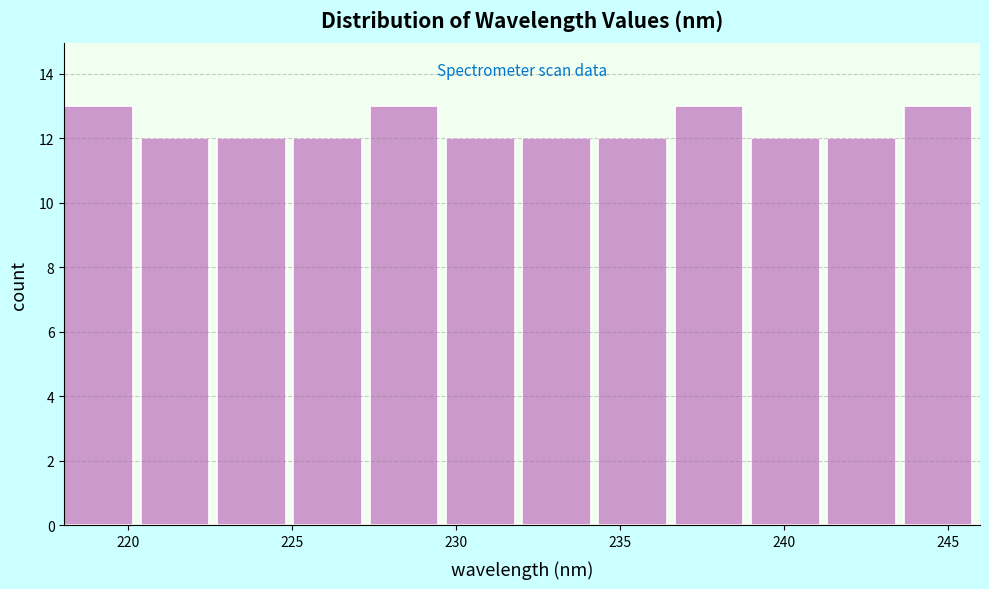

Reading left to right, list every bar in this chart as the range it spans on the x-axis followed by its height. Neither the bar edges nor the heights are printed on the chart, so give them approximately, as read against the axes.

218.0 to 220.5: 13
220.5 to 222.5: 12
222.5 to 225.0: 12
225.0 to 227.5: 12
227.5 to 229.5: 13
229.5 to 232.0: 12
232.0 to 234.5: 12
234.5 to 236.5: 12
236.5 to 239.0: 13
239.0 to 241.5: 12
241.5 to 243.5: 12
243.5 to 246.0: 13